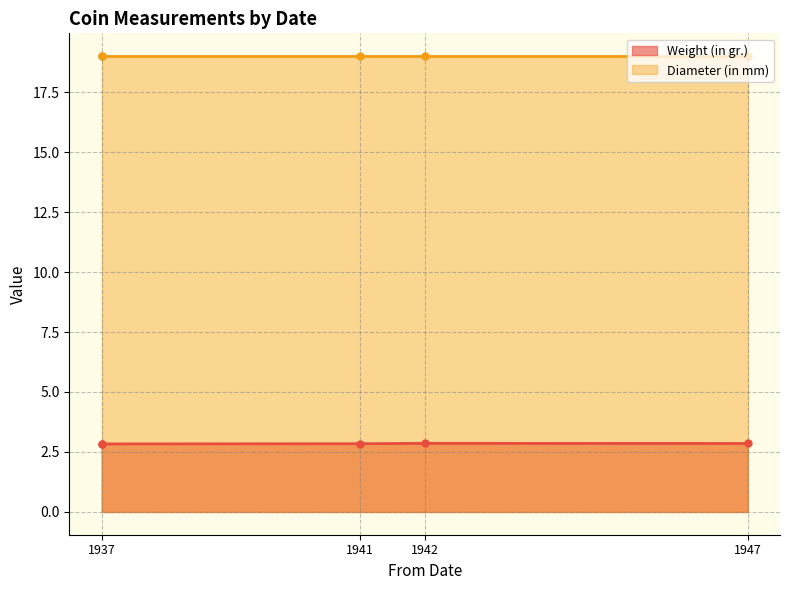

True or false: Diameter (in mm) has a value of 12.1 at 1941.

False